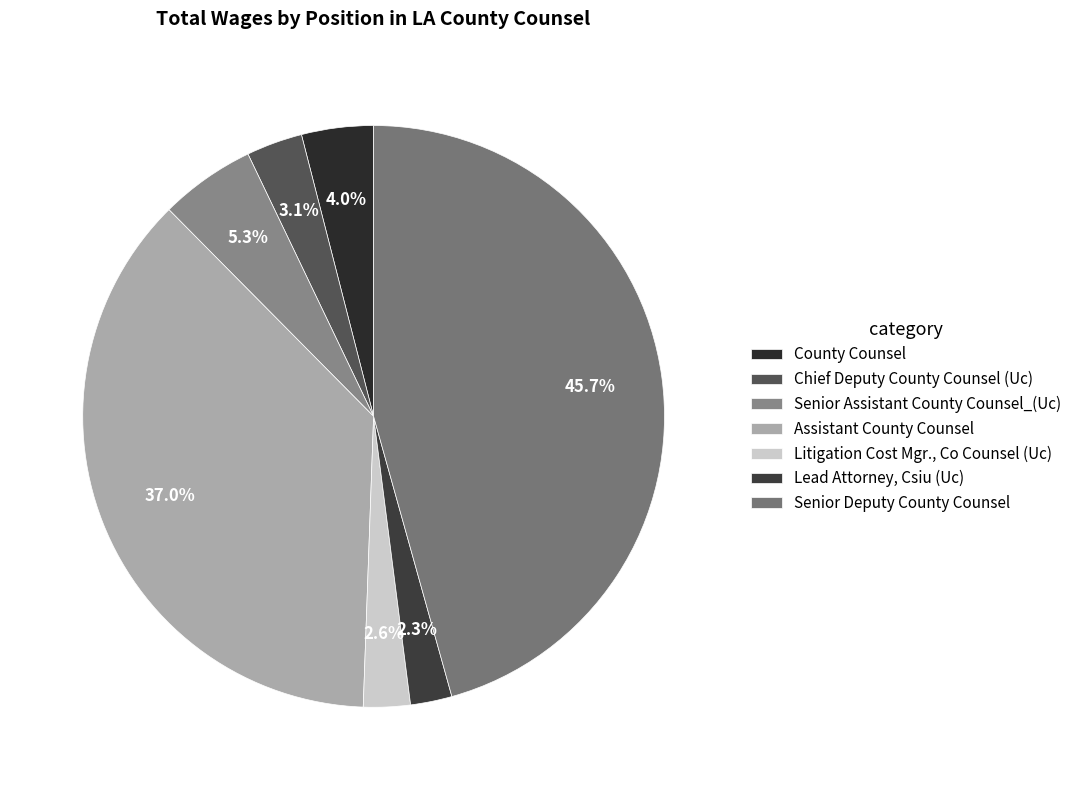

Count the number of slices in the pie.

7